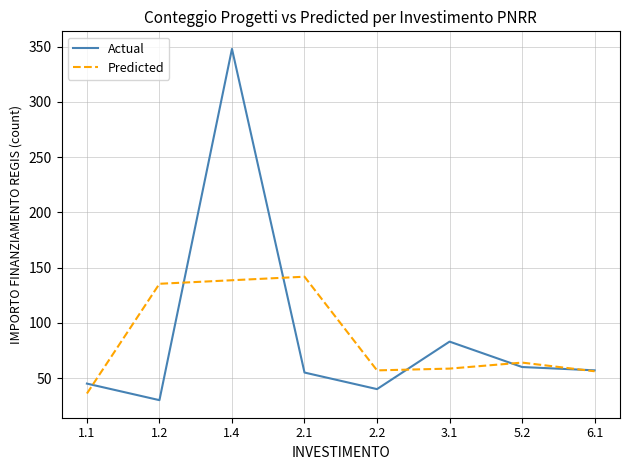

At which category is the sum across all series the highest?

1.4